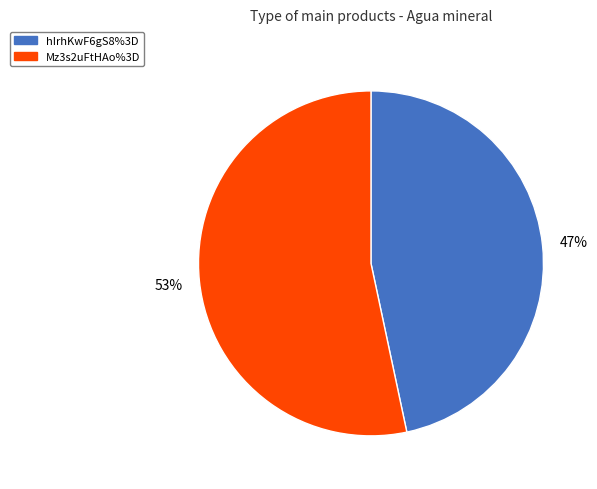

Is the sum of Mz3s2uFtHAo%3D and hIrhKwF6gS8%3D greater than half?

Yes